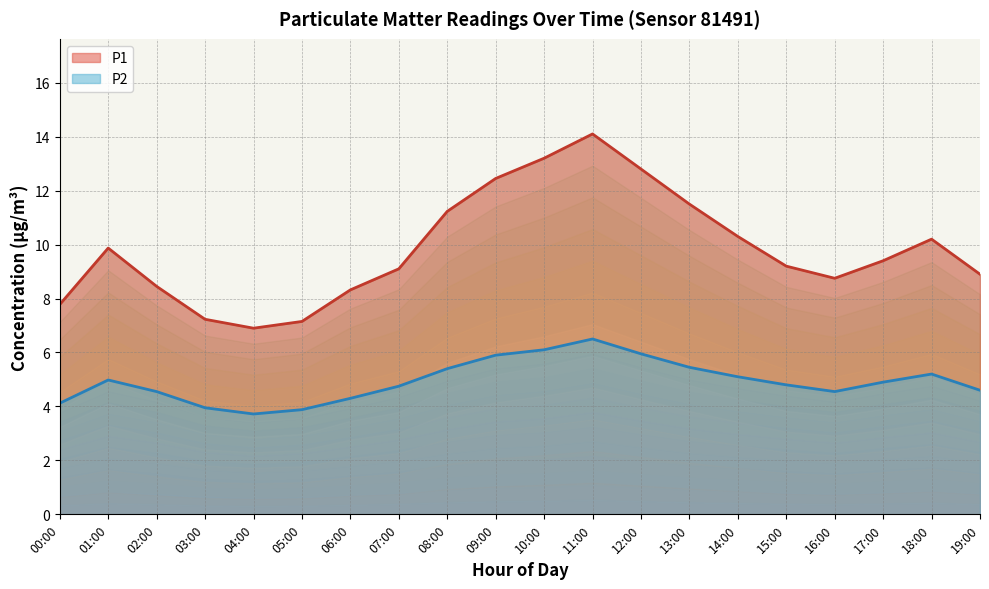

What is the value of the P1 point at the 10th from the left?

12.4